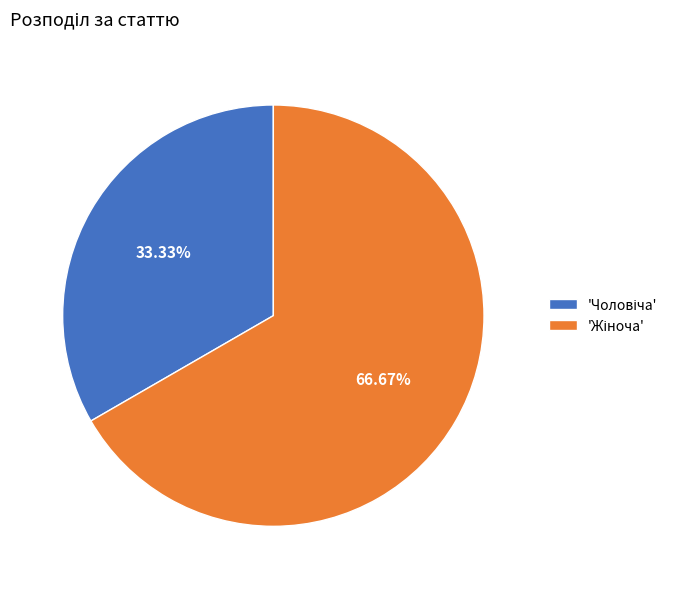

How many slices are in this pie chart?

2